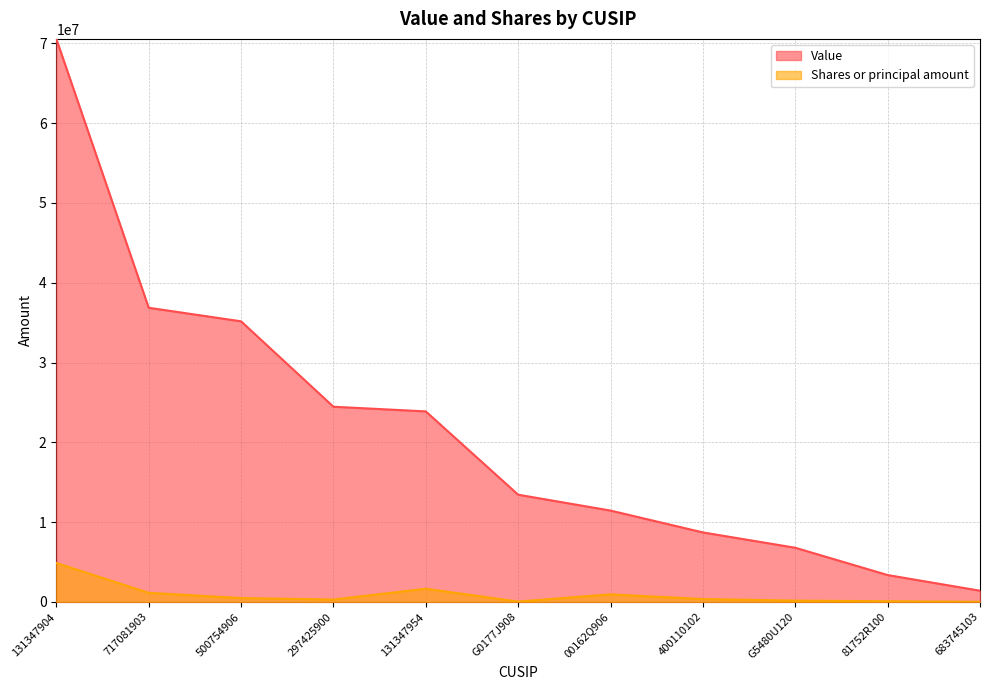

What are all the series names shown in the legend?

Value, Shares or principal amount